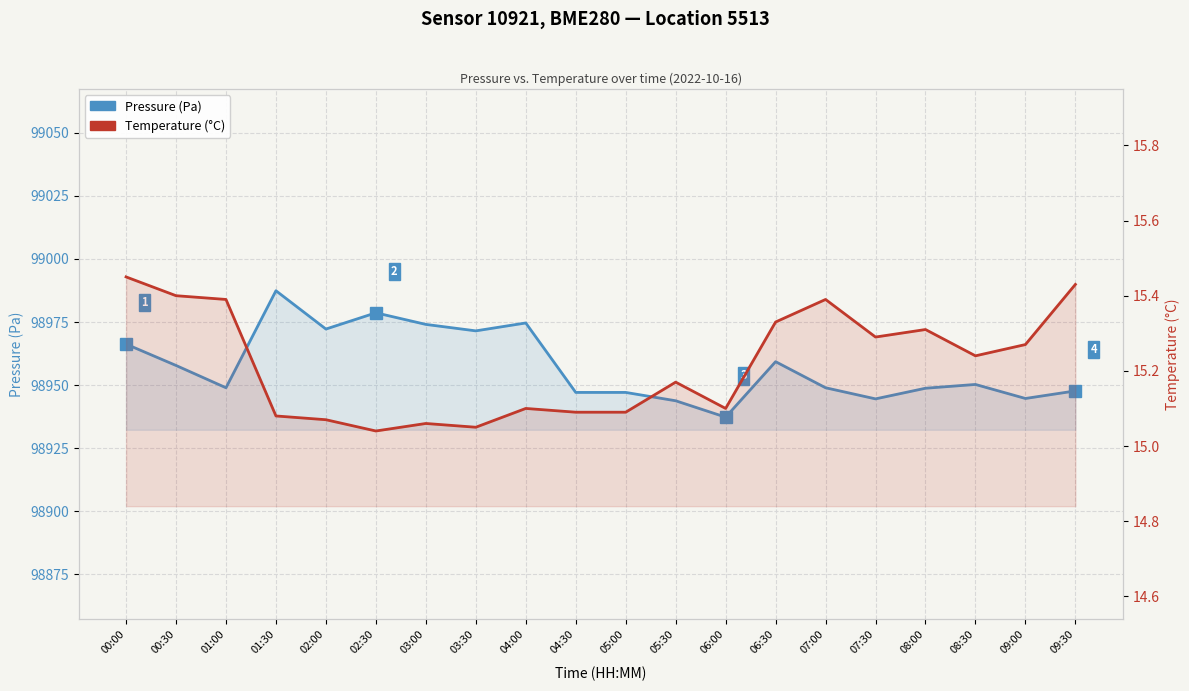

At how many categories does at least one series exceed 5073?

20